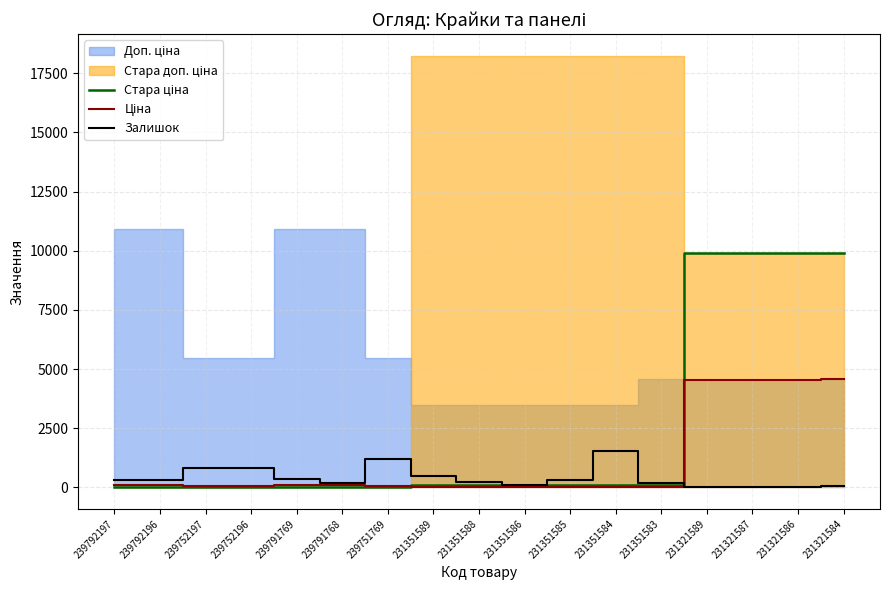

True or false: Ціна has more than 2 interior local peaks.

False